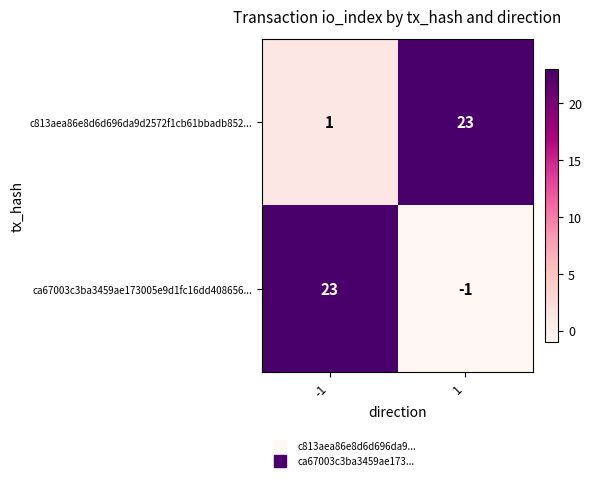

Which series has the largest total across all categories?

c813aea86e8d6d696da9d2572f1cb61bbadb852...